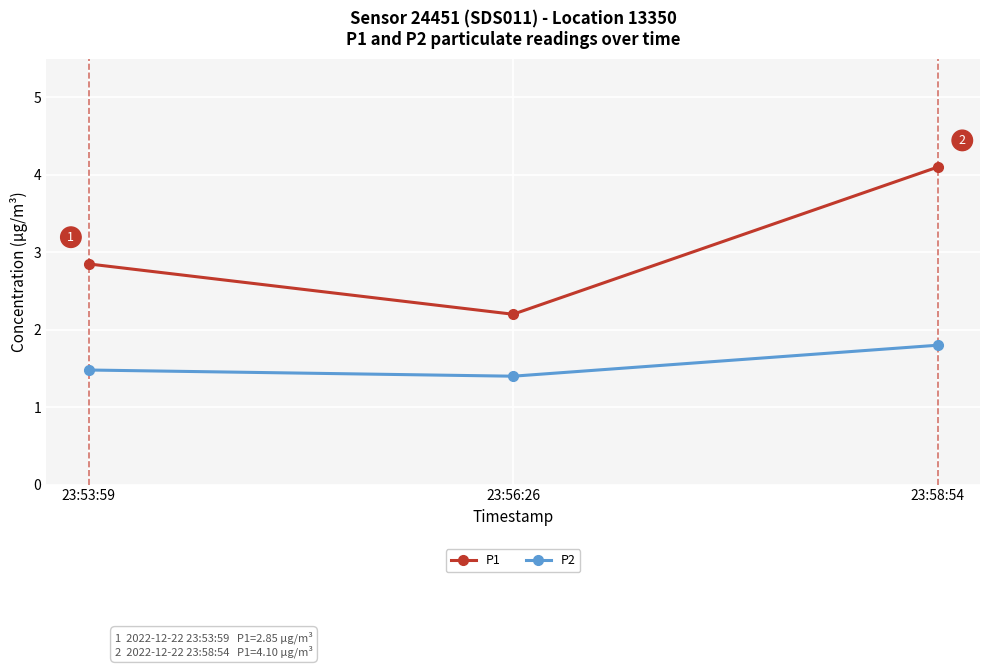

Which label corresponds to the largest value in the chart?

23:58:54